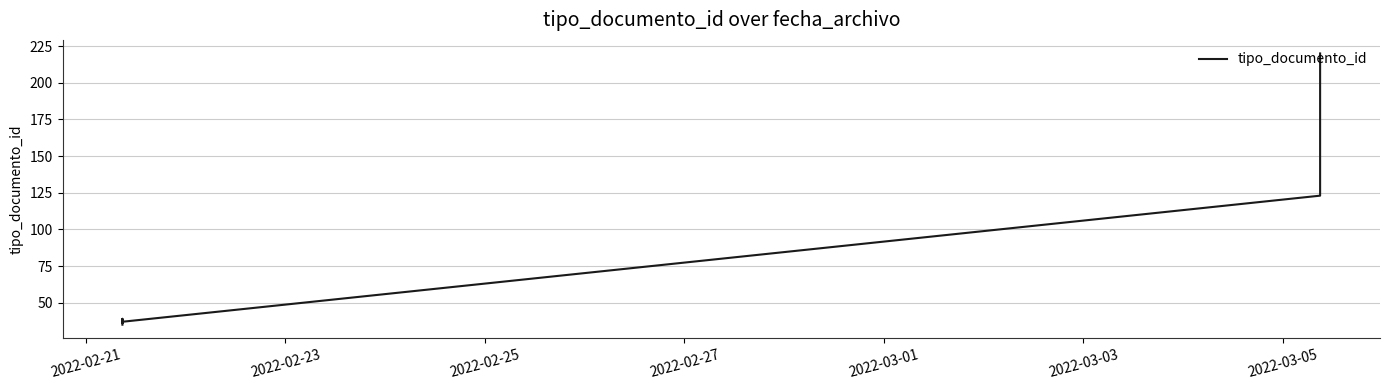

How many points are lower than both their immediate neighbors (excluding endpoints)?

2